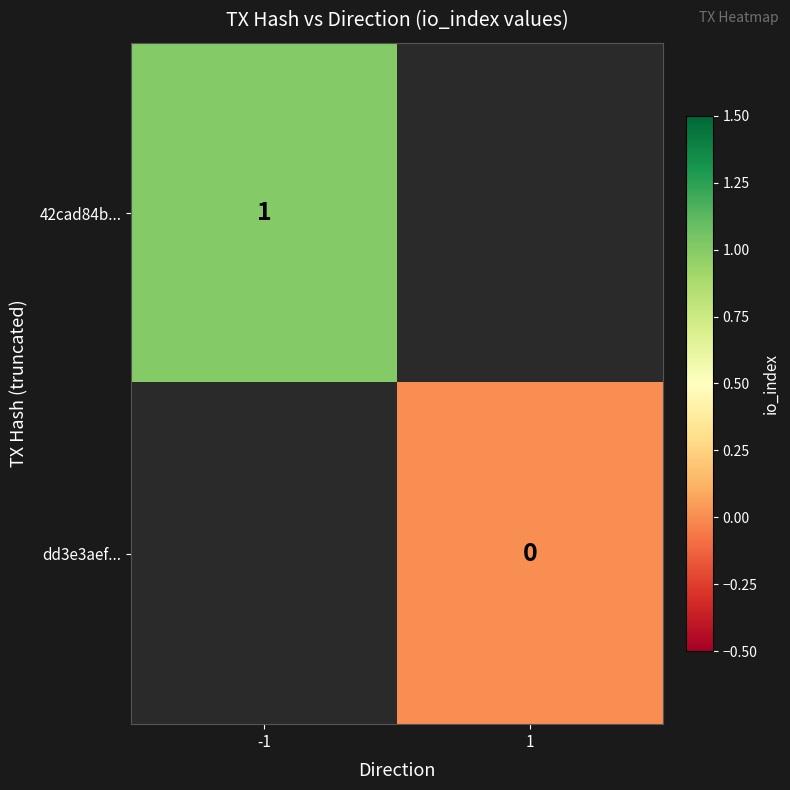

Is it true that 42cad84b... equals 0.4 at -1?

False